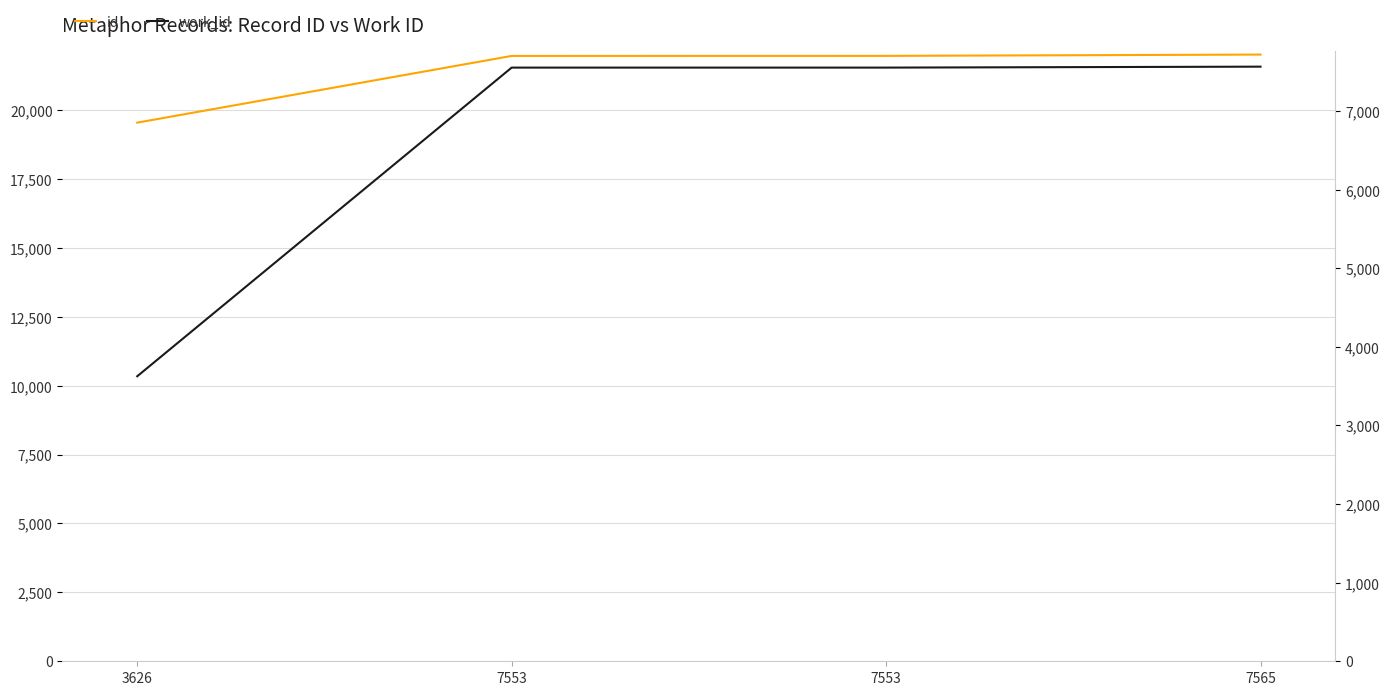

Does the chart display data point markers on the line(s)?

No